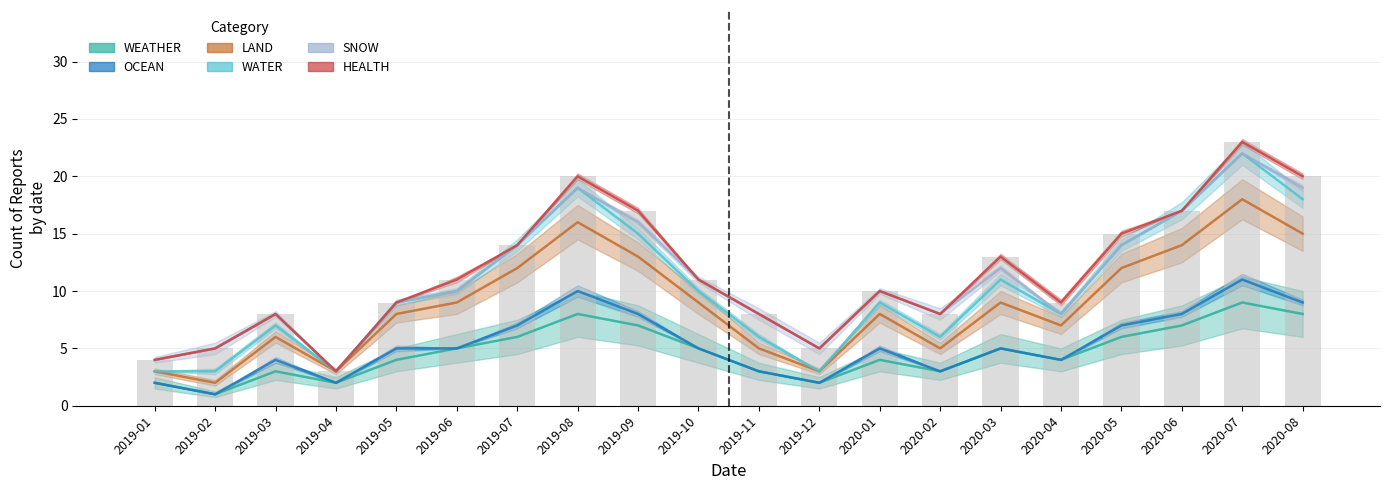

Rank the series at 2019-11 from highest to lowest value.

SNOW, HEALTH, WATER, LAND, WEATHER, OCEAN